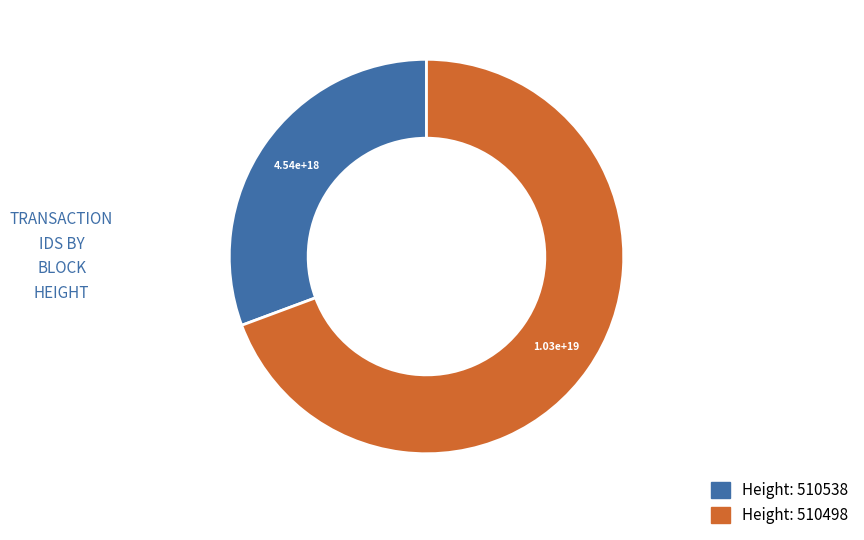

Is there a majority slice in this chart?

Yes